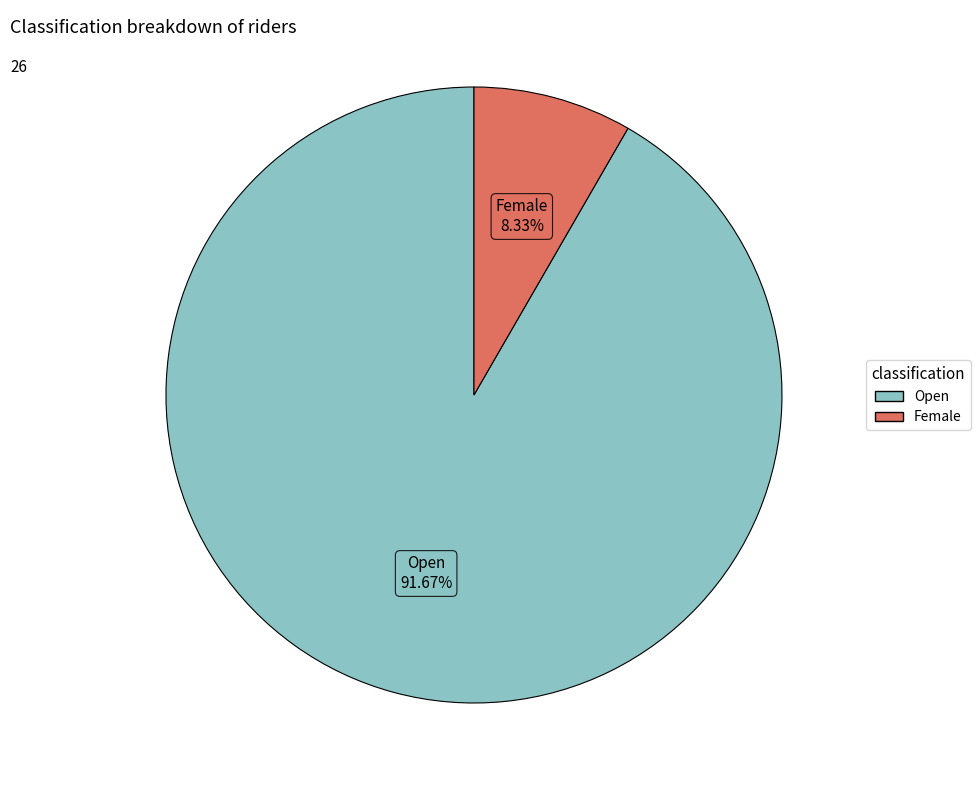

Which slice represents more than half of the pie?

Open